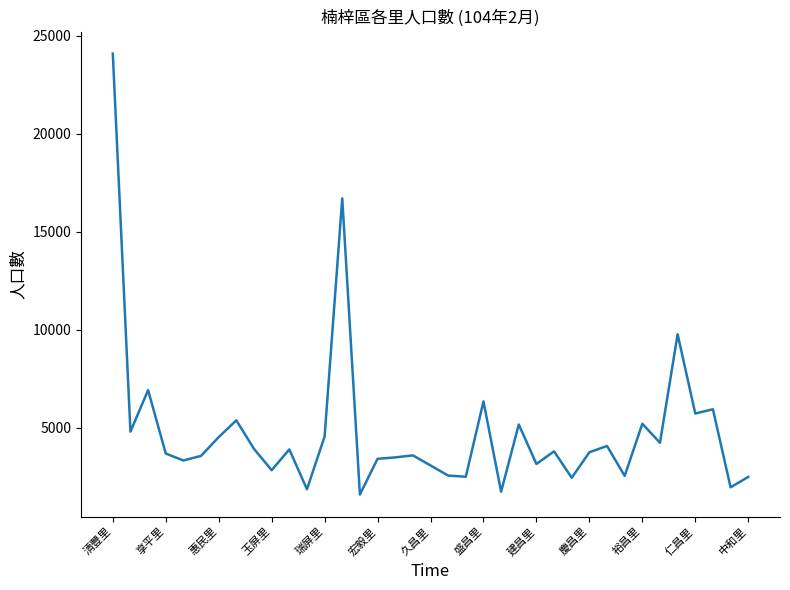

How many lines are shown in the chart?

1